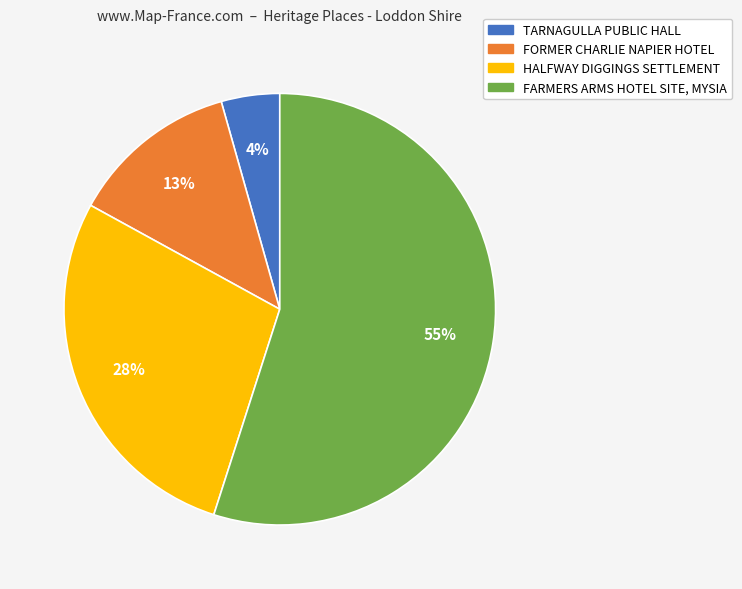

To the nearest percent, what percentage of the pie is TARNAGULLA PUBLIC HALL?

4%